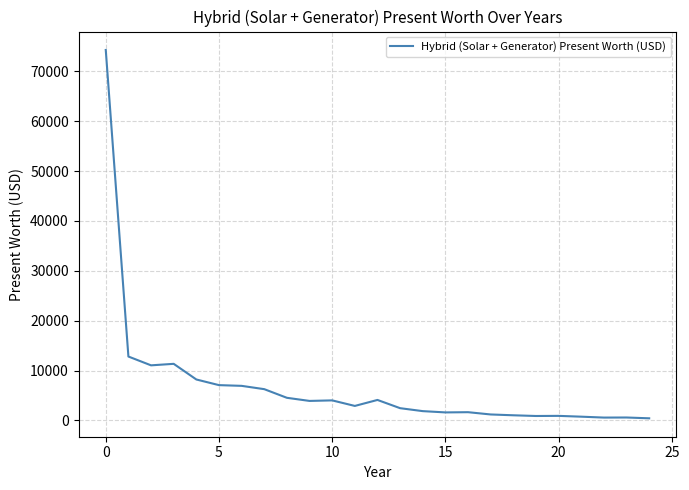

What is the greatest value displayed?

74285.1